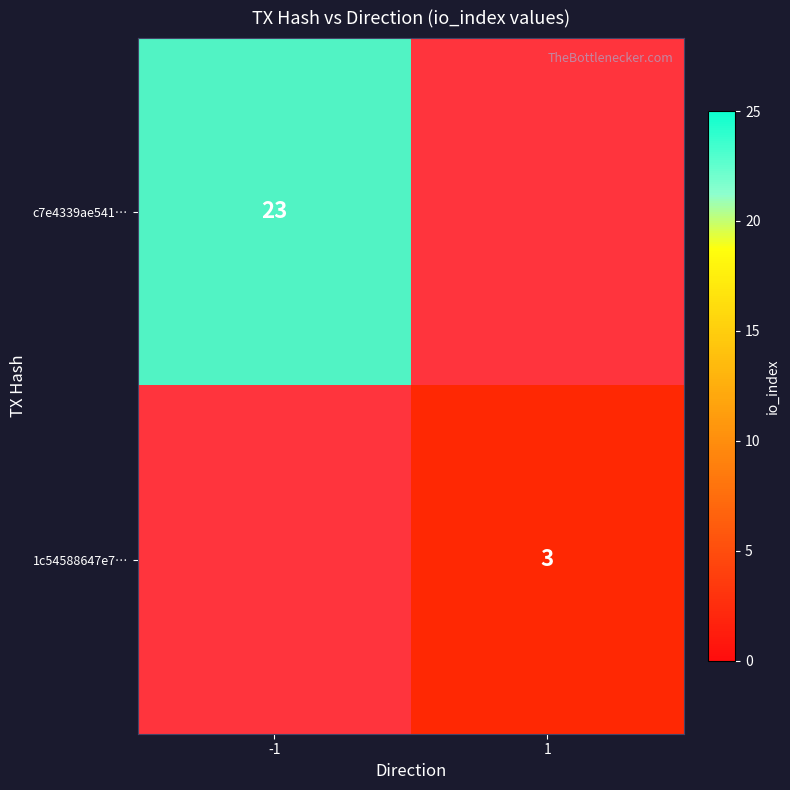

Which series has the largest total across all categories?

c7e4339ae541…